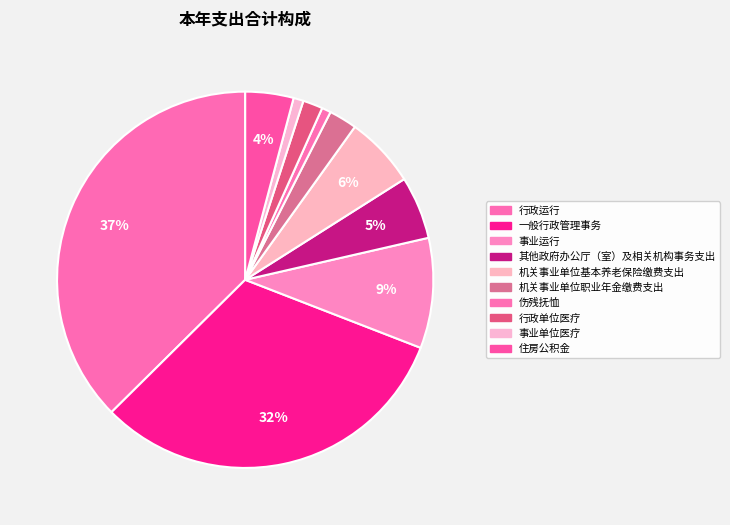

Count the number of slices in the pie.

10